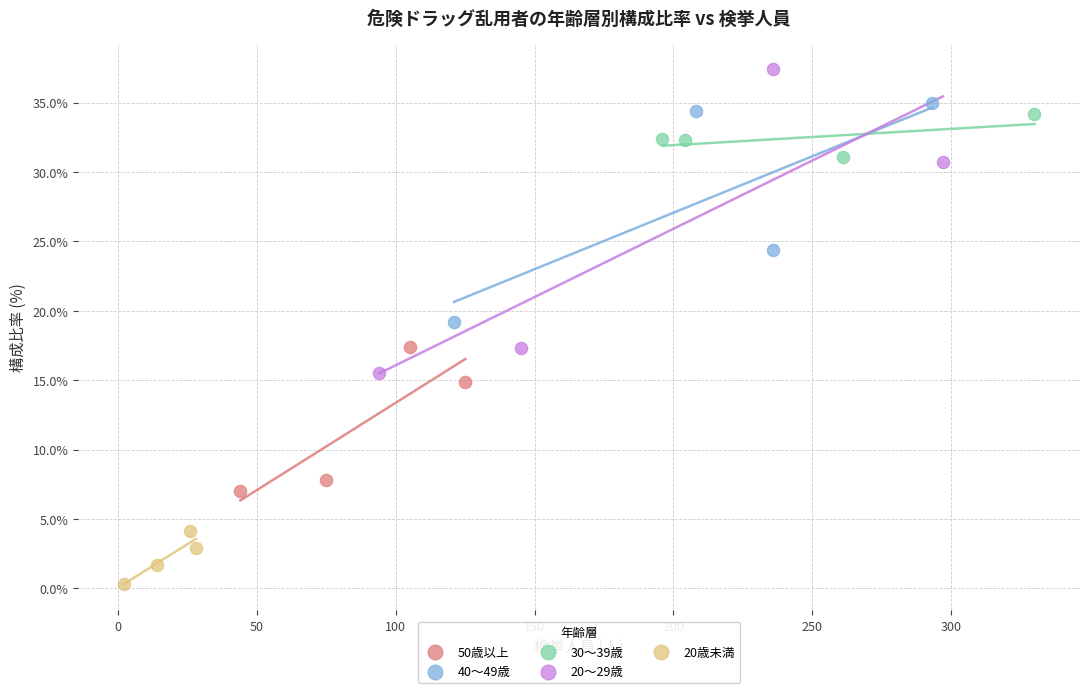

Which series reaches the maximum Y coordinate?

20～29歳